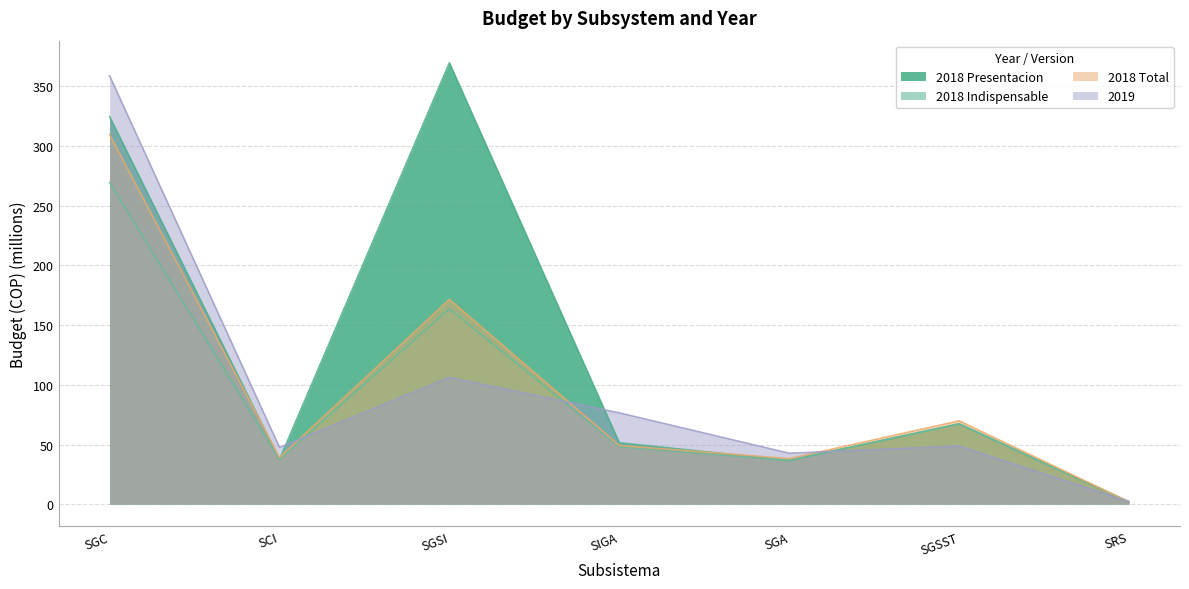

Reading left to right, what are all the values shown in this chart?

2018 Presentacion: 324.8	37.5	369.9	51.5	36.7	67.3	2.0
2018 Indispensable: 269.6	37.5	163.7	48.2	36.7	67.3	2.0
2018 Total: 309.6	39.1	171.5	49.2	38.2	69.8	2.0
2019: 359.0	47.5	106.2	76.5	42.7	48.7	2.1